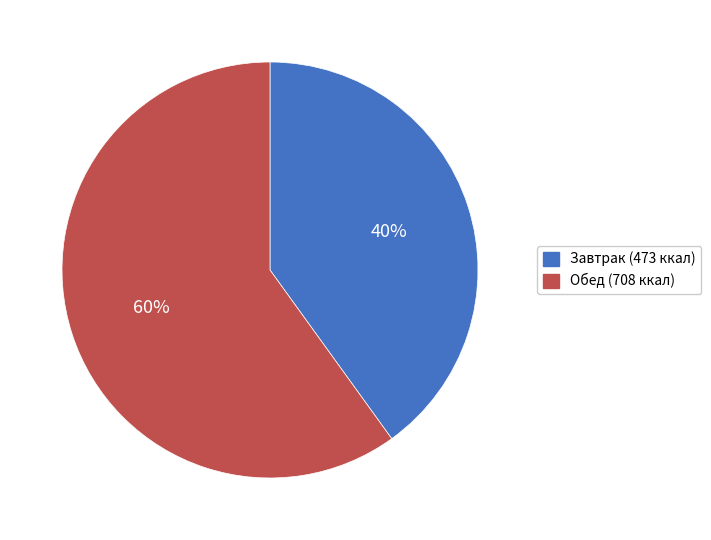

Does any single category account for the majority?

Yes